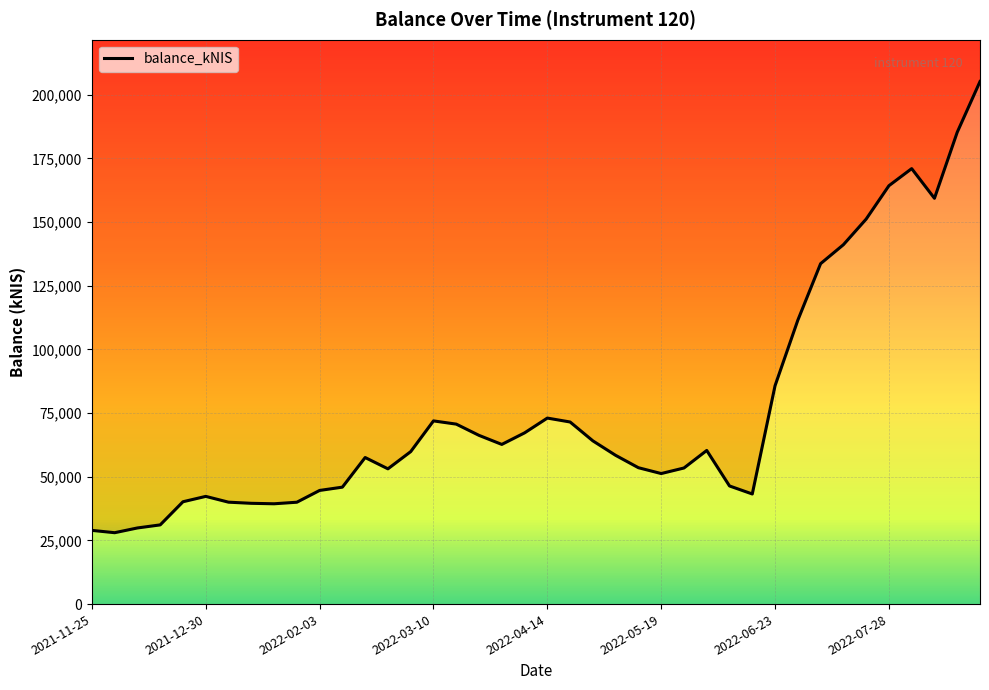

Which label corresponds to the smallest value in the chart?

2021-12-02